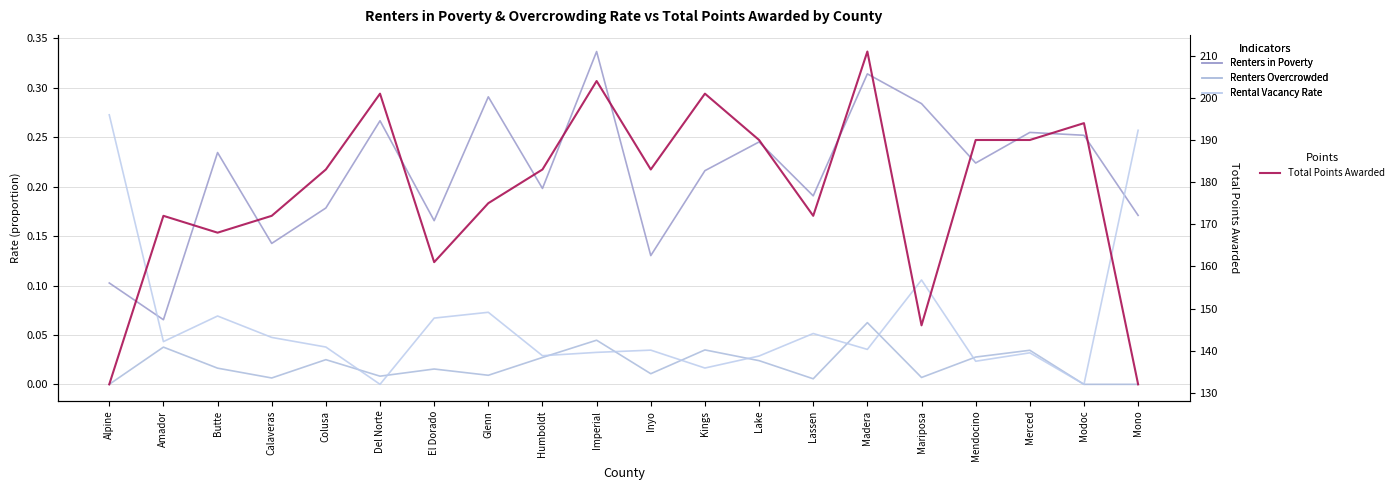

What is the difference between the highest and lowest values at Amador?

172.0